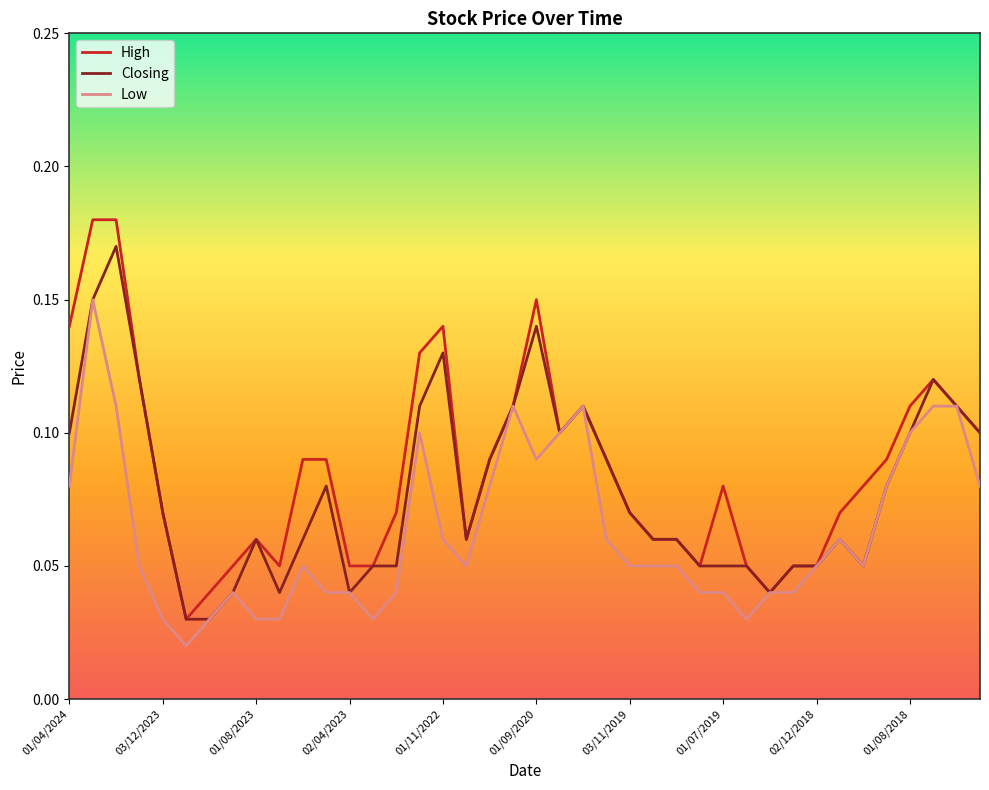

Rank the series by their average value, from highest to lowest.

High, Closing, Low